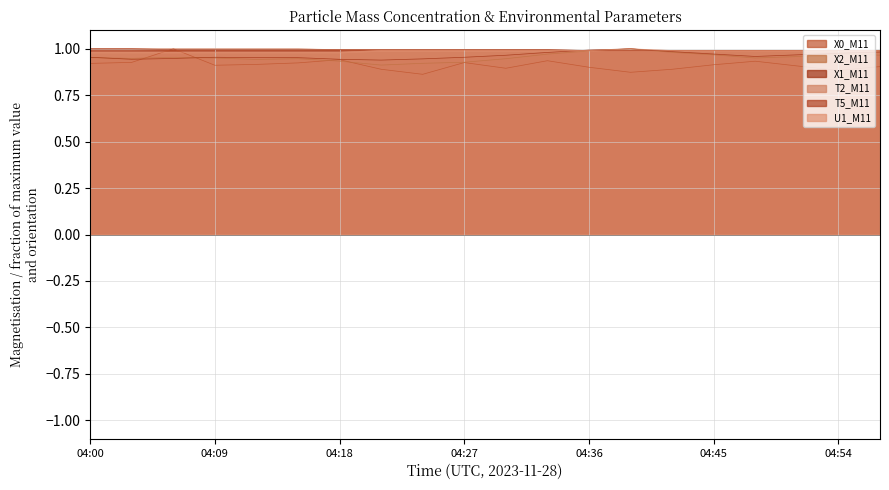

Between which two adjacent categories do U1_M11 and X1_M11 first intersect?

04:33 and 04:36